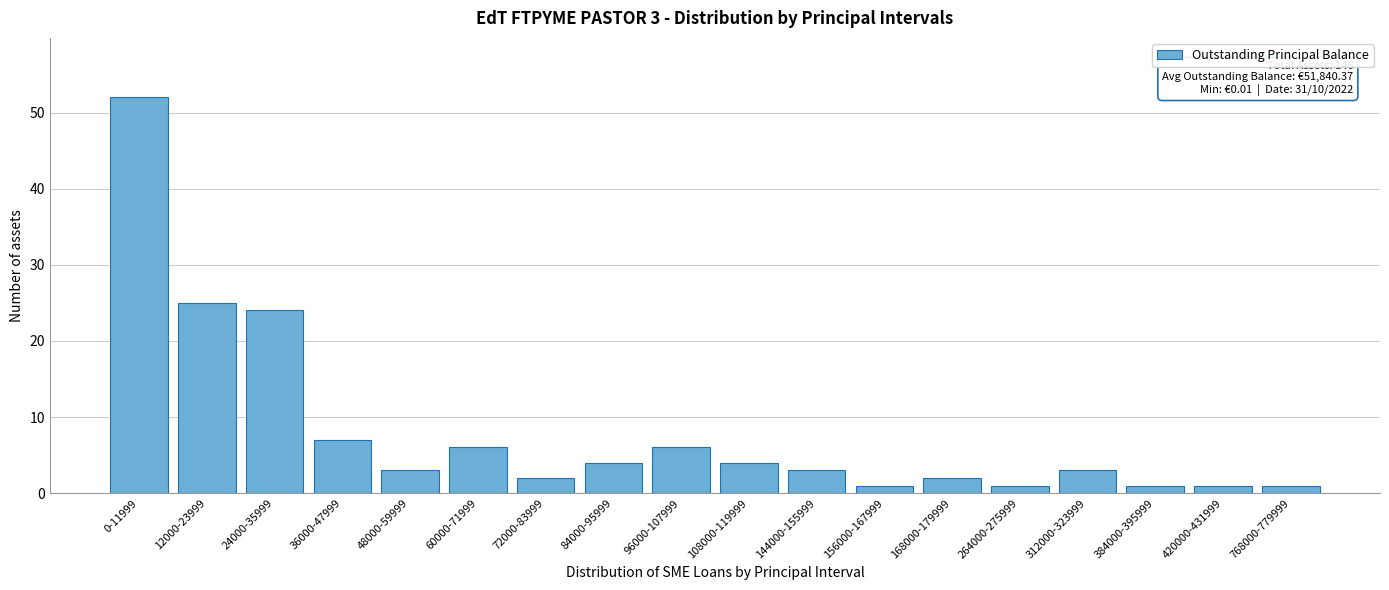

Reading left to right, transcribe all the data shown in this chart.

0-11999=52	12000-23999=25	24000-35999=24	36000-47999=7	48000-59999=3	60000-71999=6	72000-83999=2	84000-95999=4	96000-107999=6	108000-119999=4	144000-155999=3	156000-167999=1	168000-179999=2	264000-275999=1	312000-323999=3	384000-395999=1	420000-431999=1	768000-779999=1